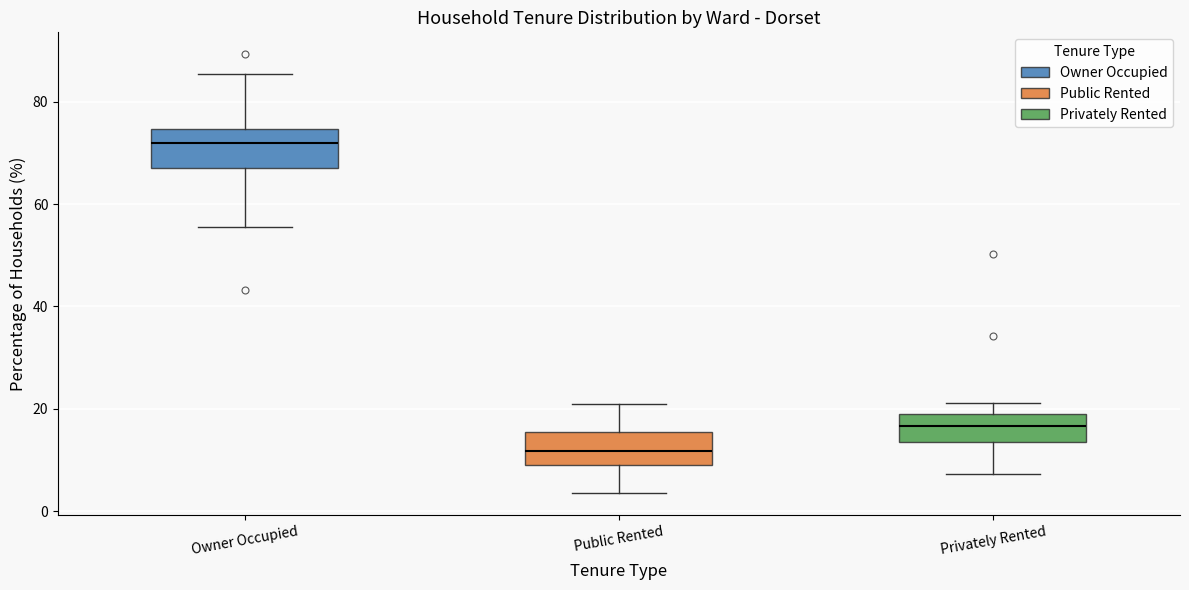

Which box's median line is the highest?

Owner Occupied